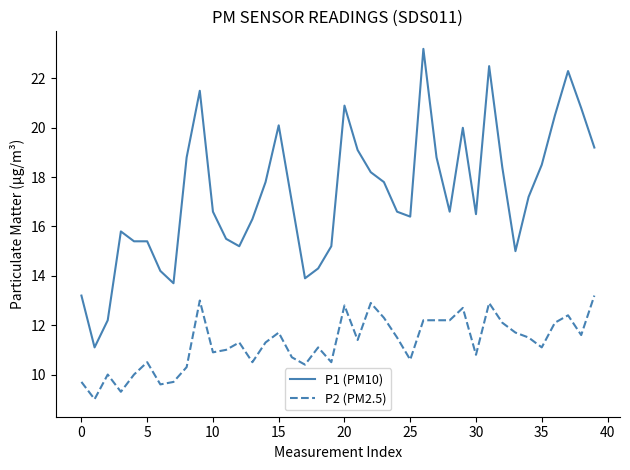

Which series has the widest spread of values?

P1 (PM10)